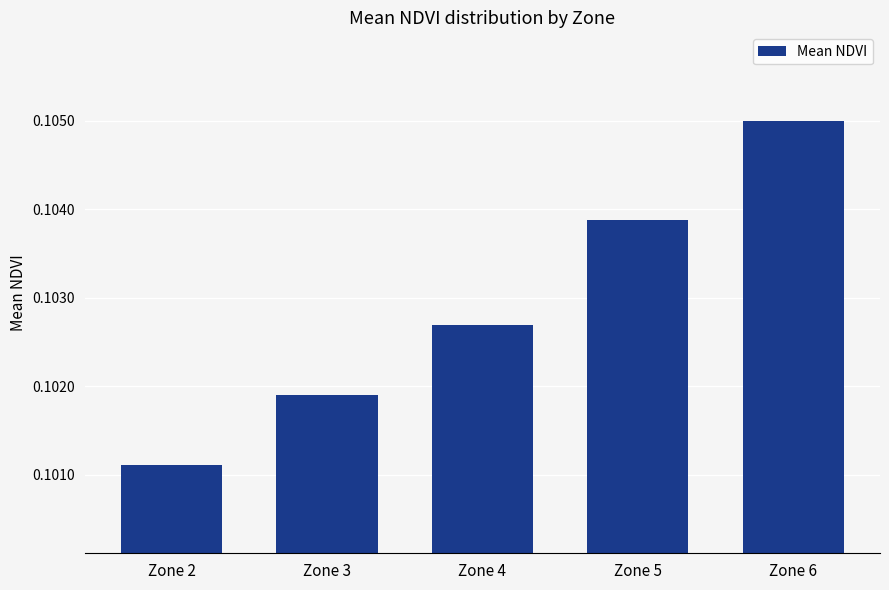

At which label is the value closest to 0?

Zone 2